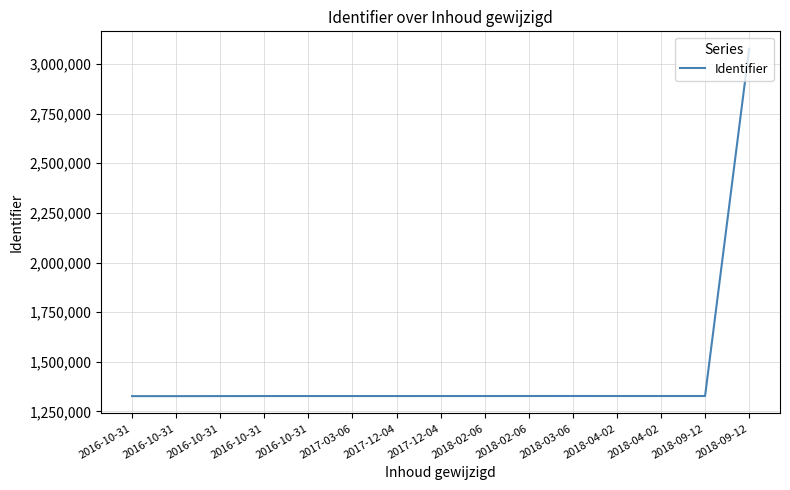

How many lines are shown in the chart?

1